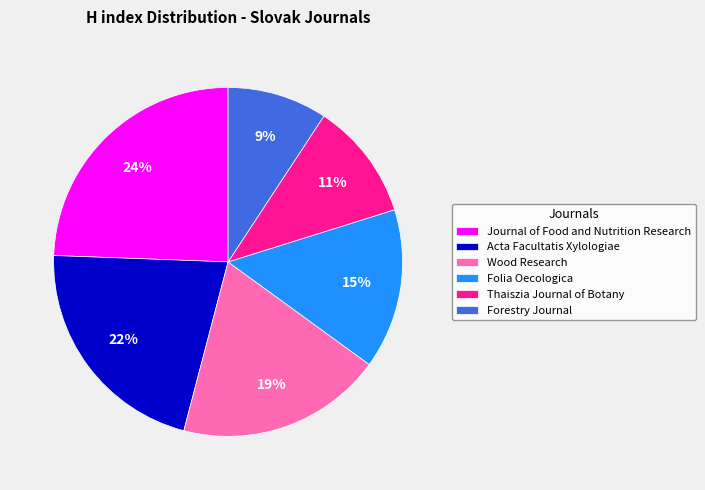

True or false: Wood Research accounts for 13% of the total.

False